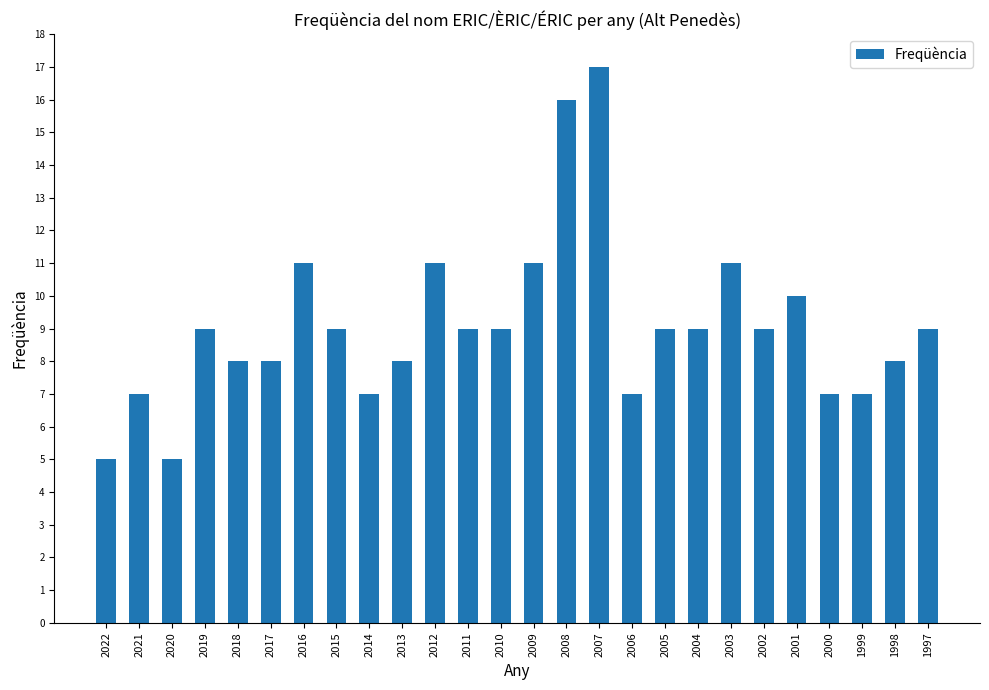

What is the average value?

9